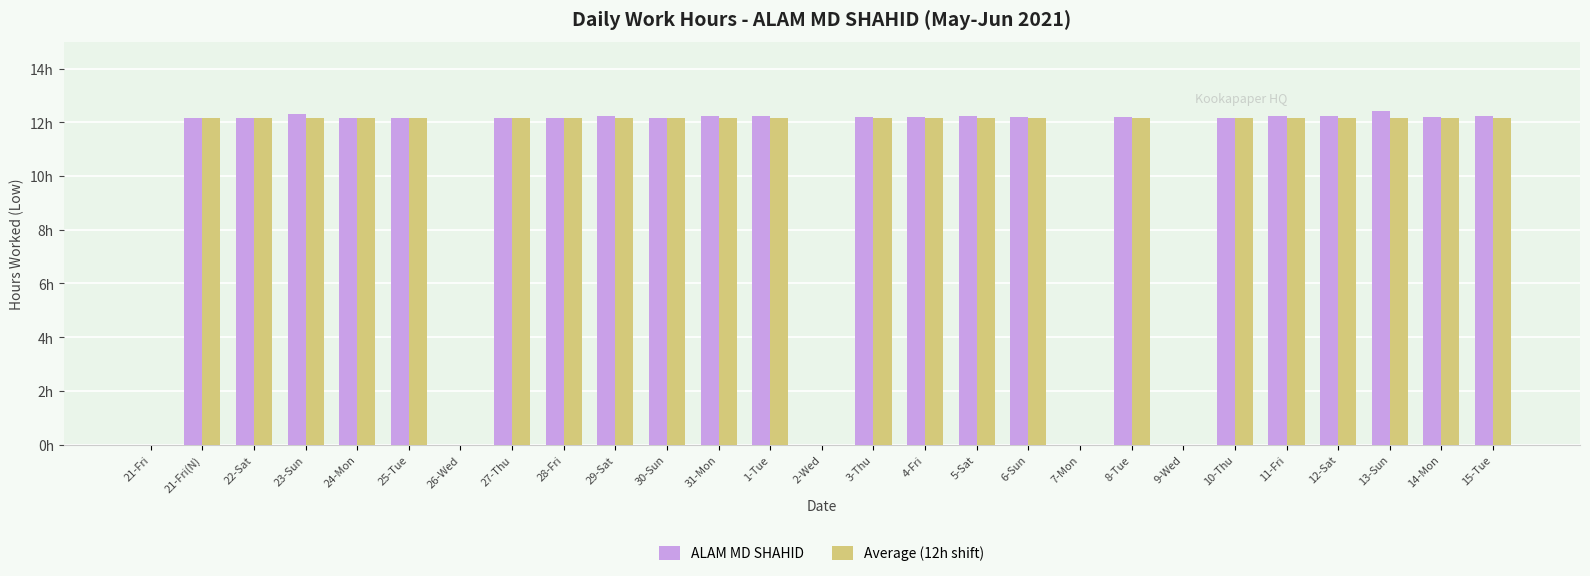

At which category is the sum across all series the highest?

13-Sun